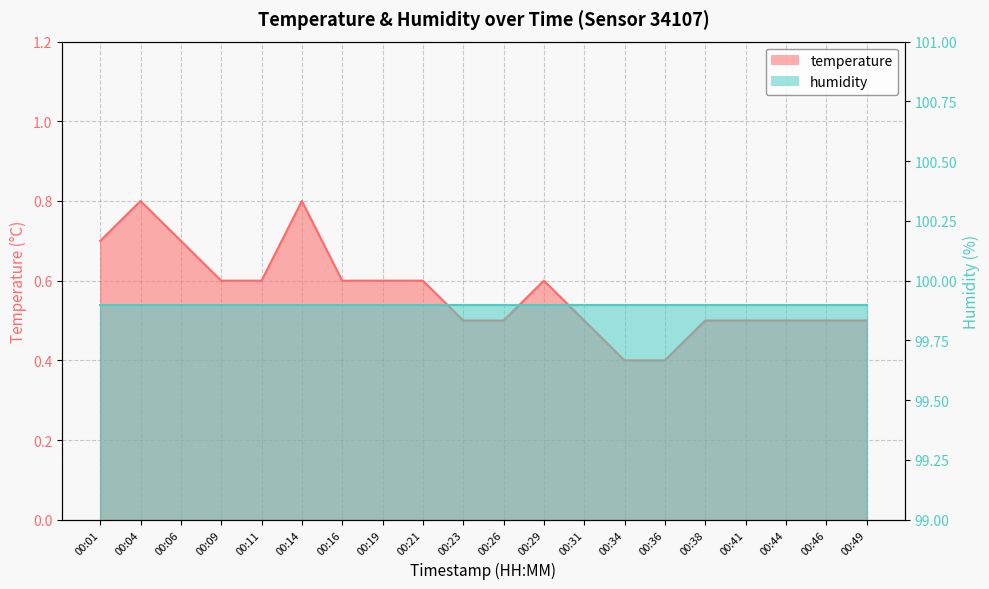

Rank the categories by value from lowest to highest.

00:34, 00:36, 00:23, 00:26, 00:31, 00:38, 00:41, 00:44, 00:46, 00:49, 00:09, 00:11, 00:16, 00:19, 00:21, 00:29, 00:01, 00:06, 00:04, 00:14